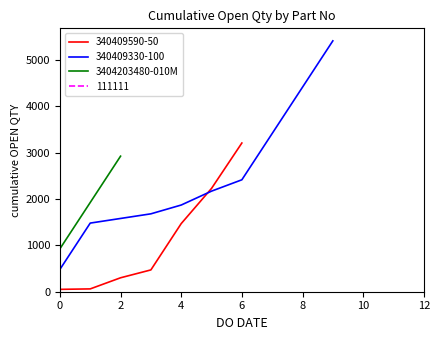

What is the highest value of the 3404203480-010M series?

2927